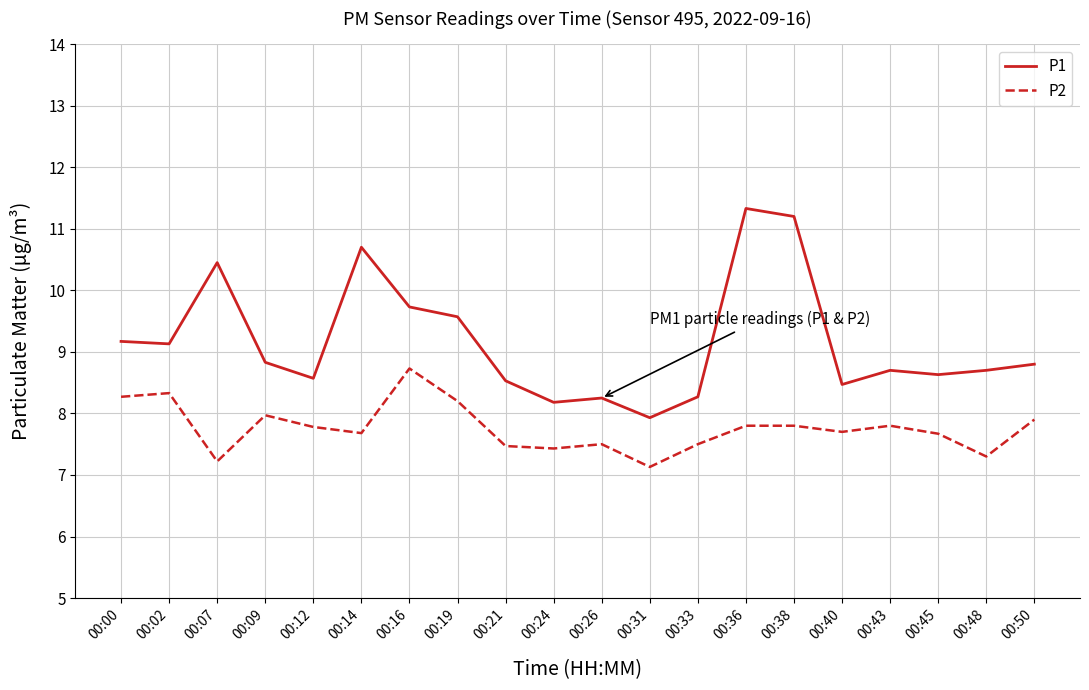

Is the value of P1 at 00:12 greater than the value of P2 at 00:43?

Yes